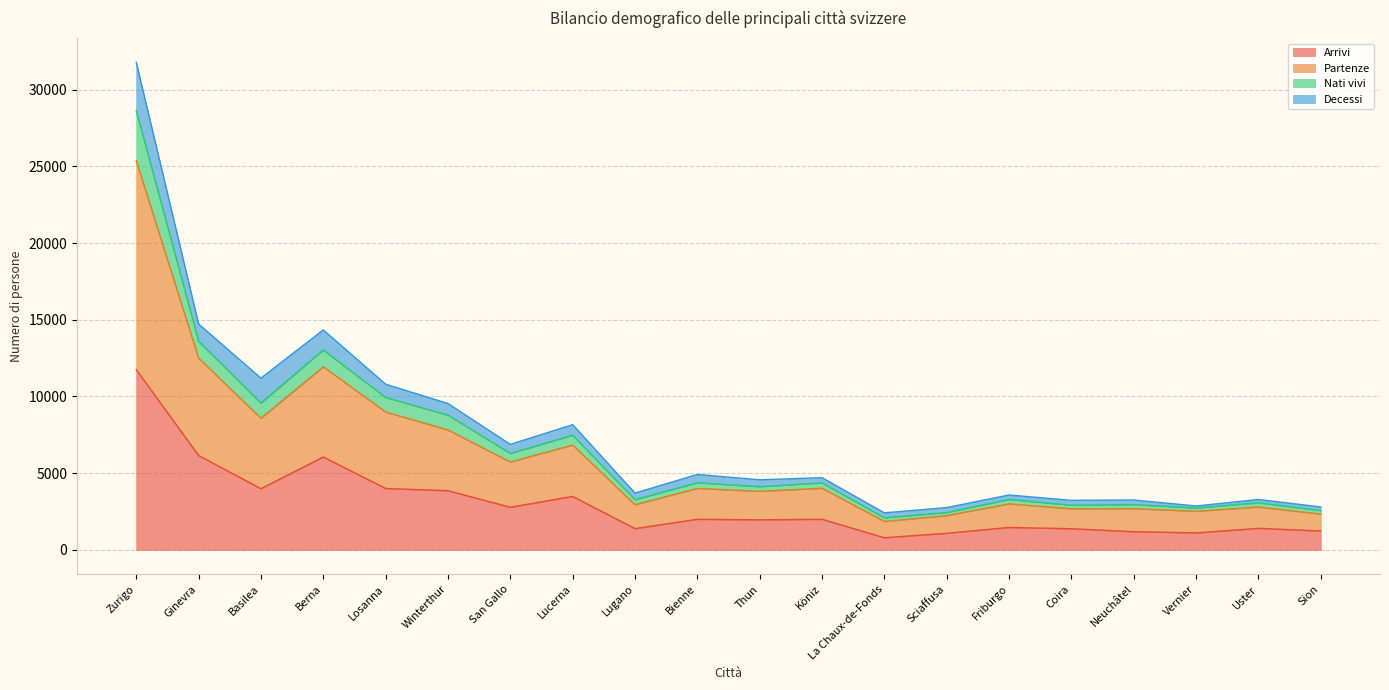

The value of Arrivi at Lucerna is 2141. True or false?

False